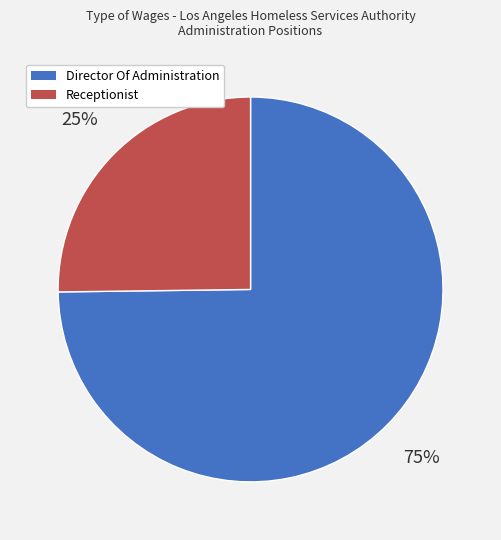

How many segments does this pie chart have?

2